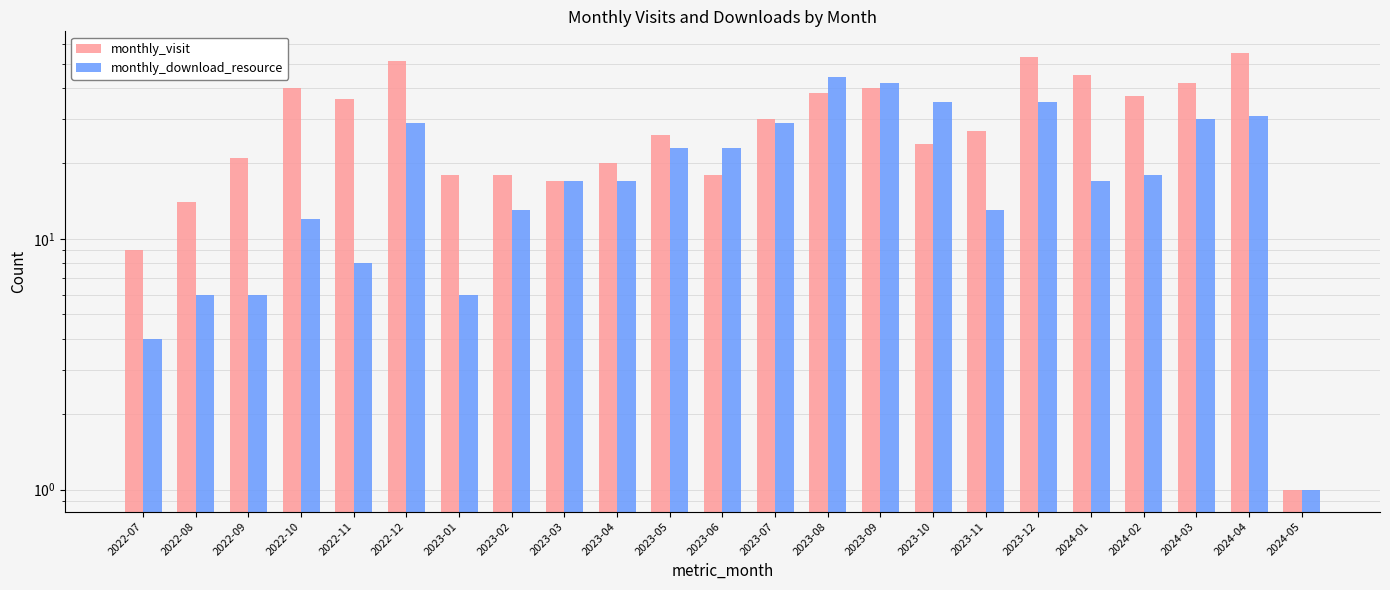

At 2022-07, list the series in order from smallest to largest.

monthly_download_resource, monthly_visit